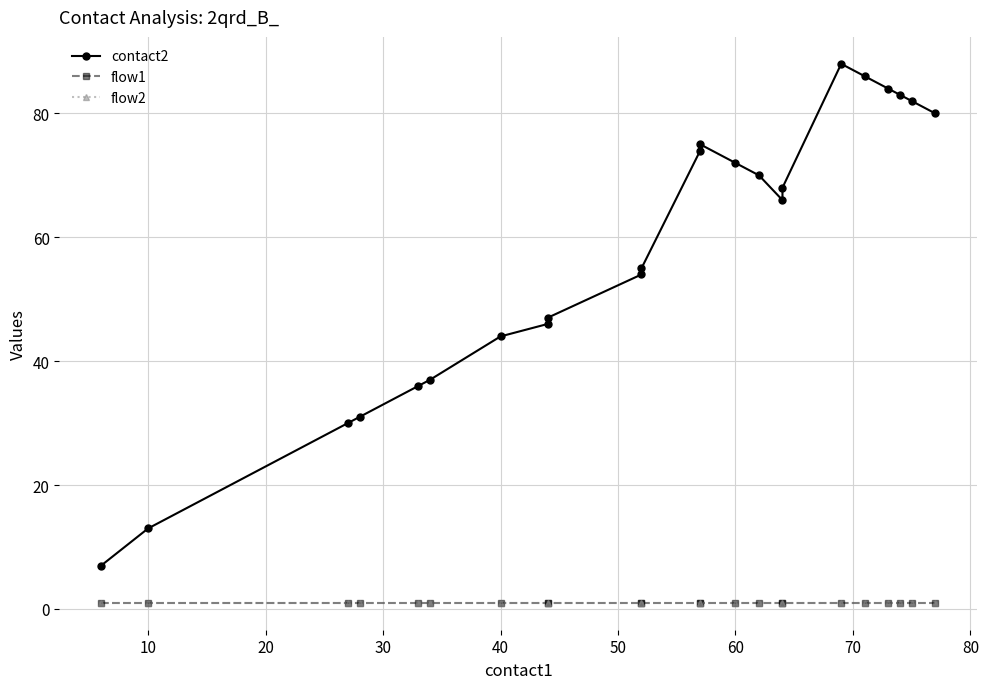

Is it true that contact2 equals 91 at 10?

False